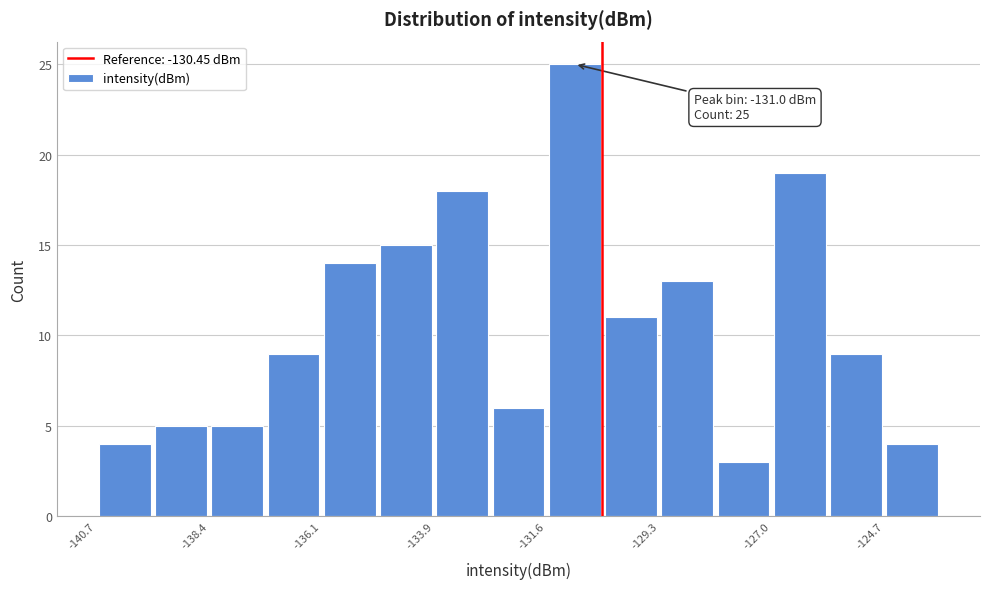

Around what value on the x-axis is the tallest bar? Give the approximate position of its centre, as read against the axis.

-131.0